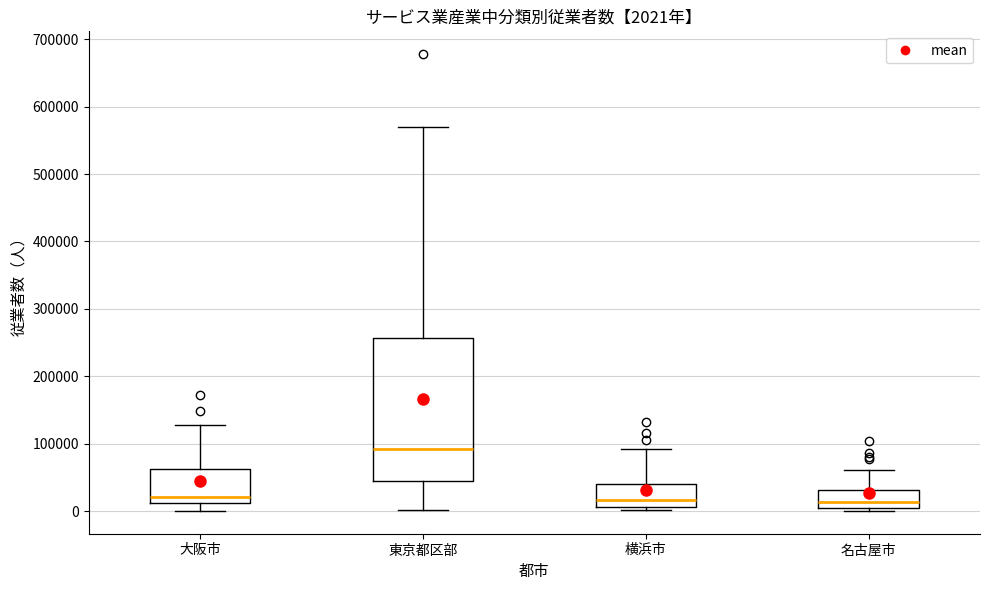

Which box is the tallest, from its lower edge to its upper edge?

東京都区部